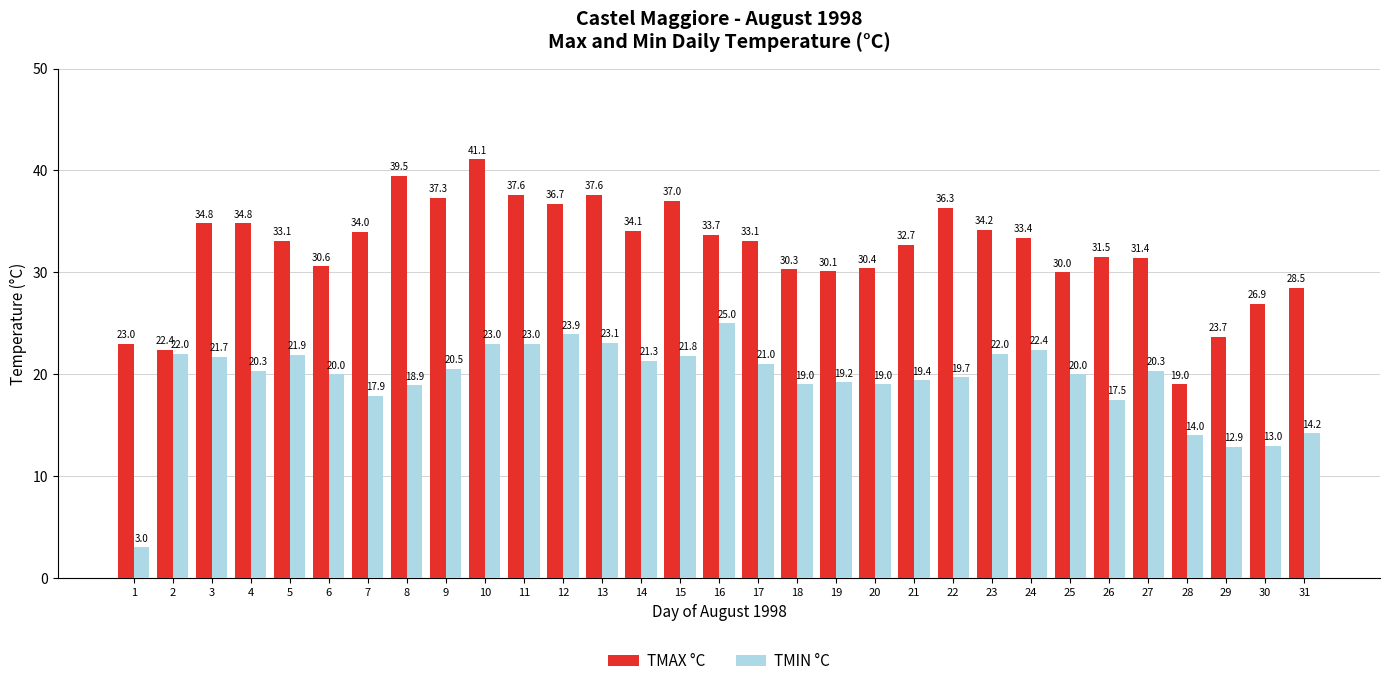

Which series changed the most between 27 and 29?

TMAX °C